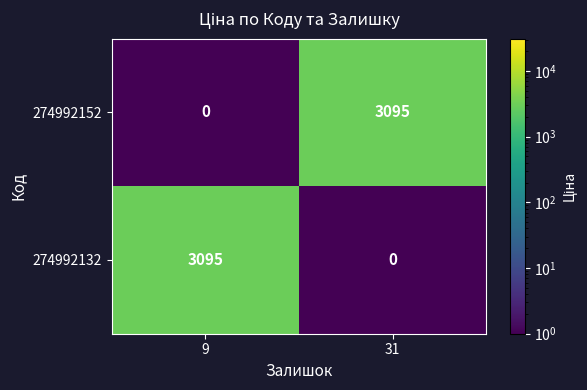

Read the 274992152 value at 31.

3095